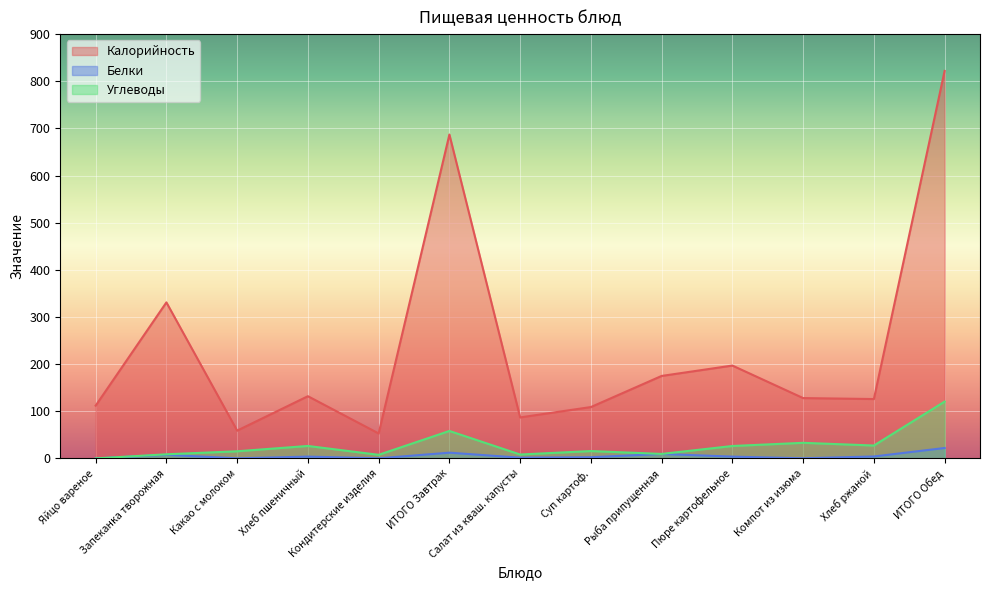

How many data points in Углеводы are above 15?

8